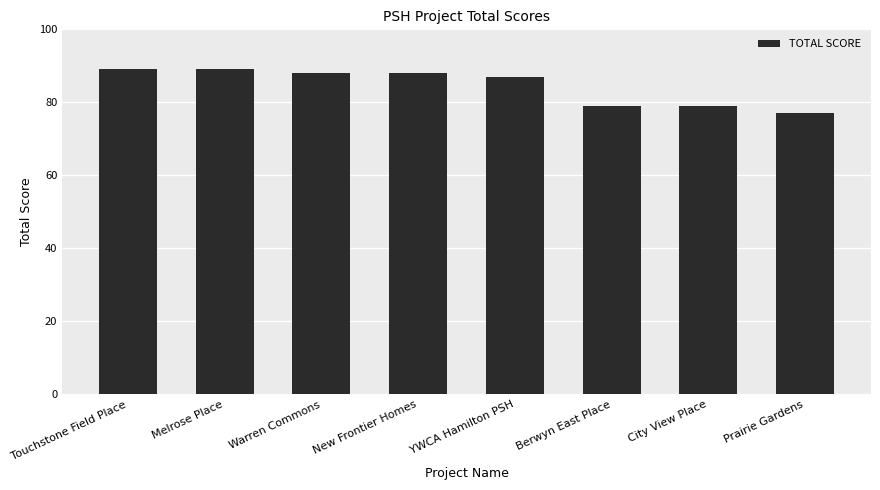

Reading left to right, what are all the values shown in this chart?

89	89	88	88	87	79	79	77